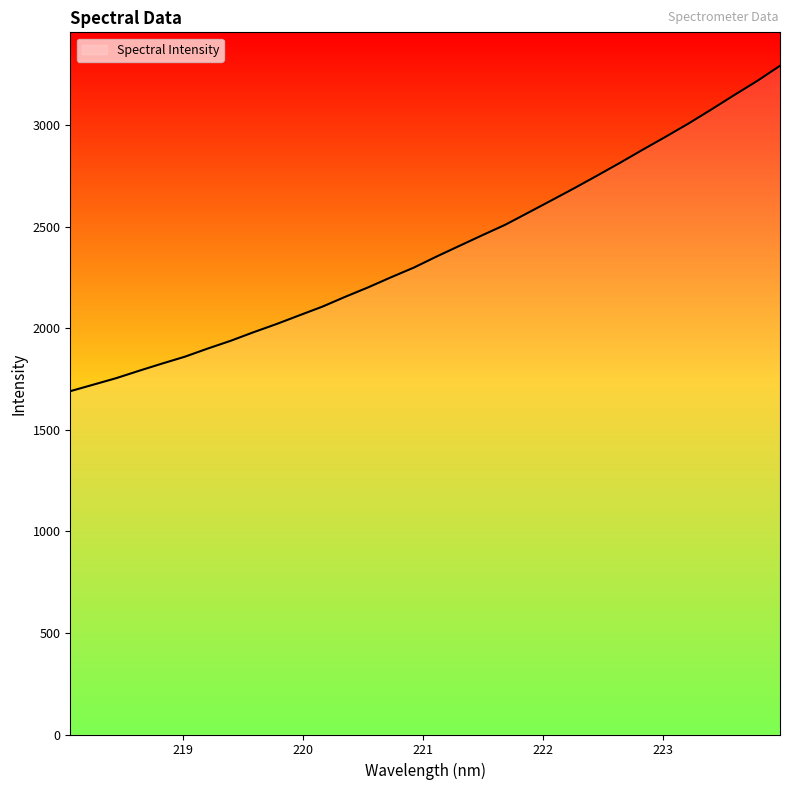

What is the difference between the second highest and minimum values?

1527.8